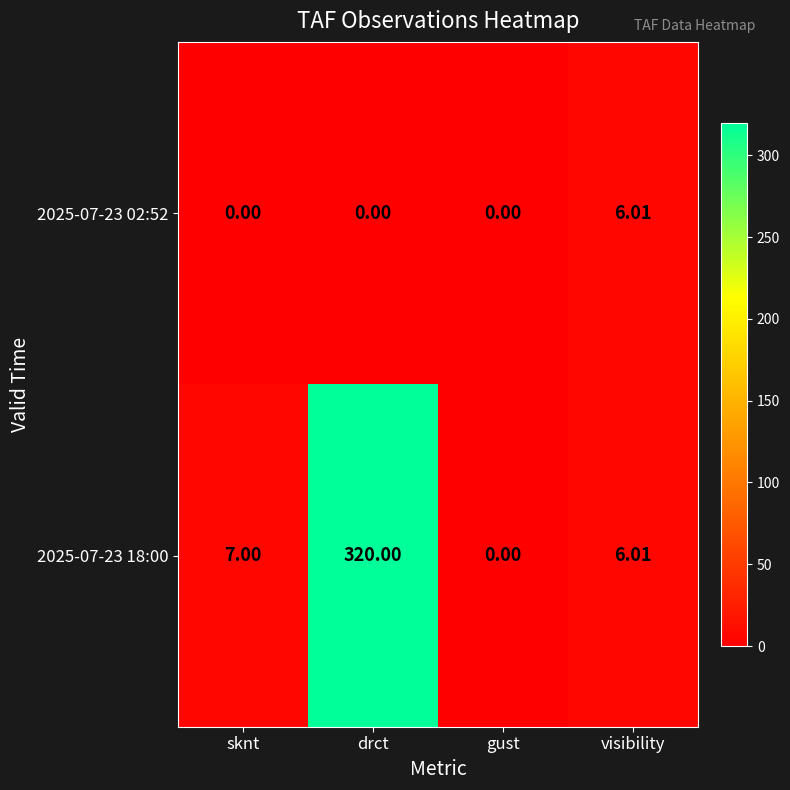

Which category has the highest value in the 2025-07-23 02:52 series?

visibility